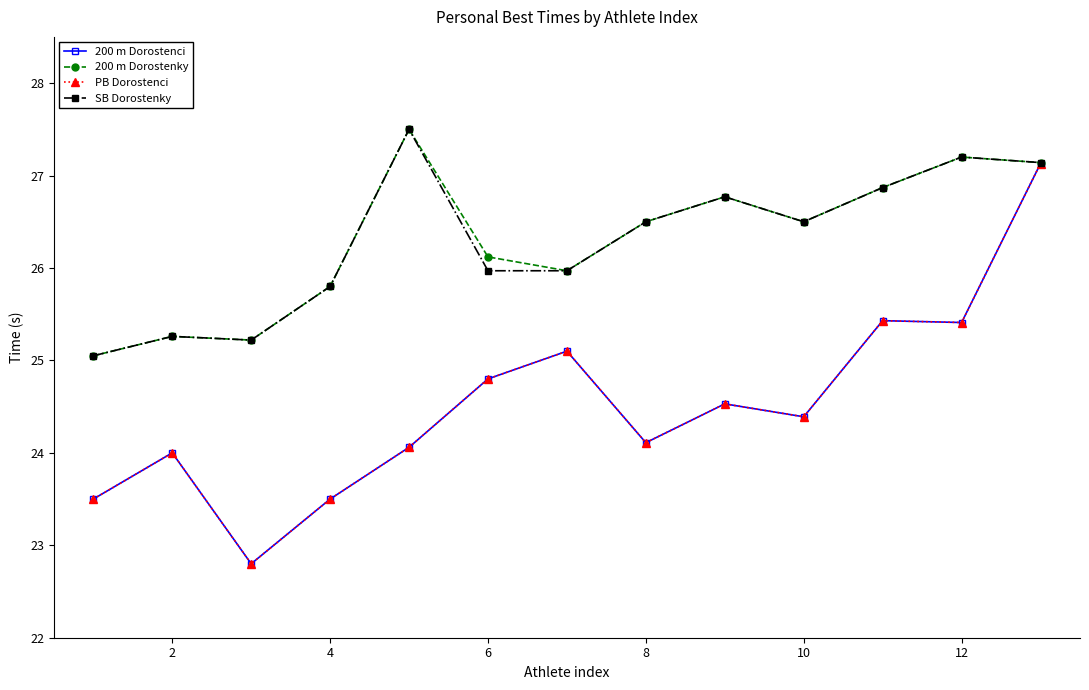

What is the difference between the second highest and second lowest values in the PB Dorostenci series?

1.9